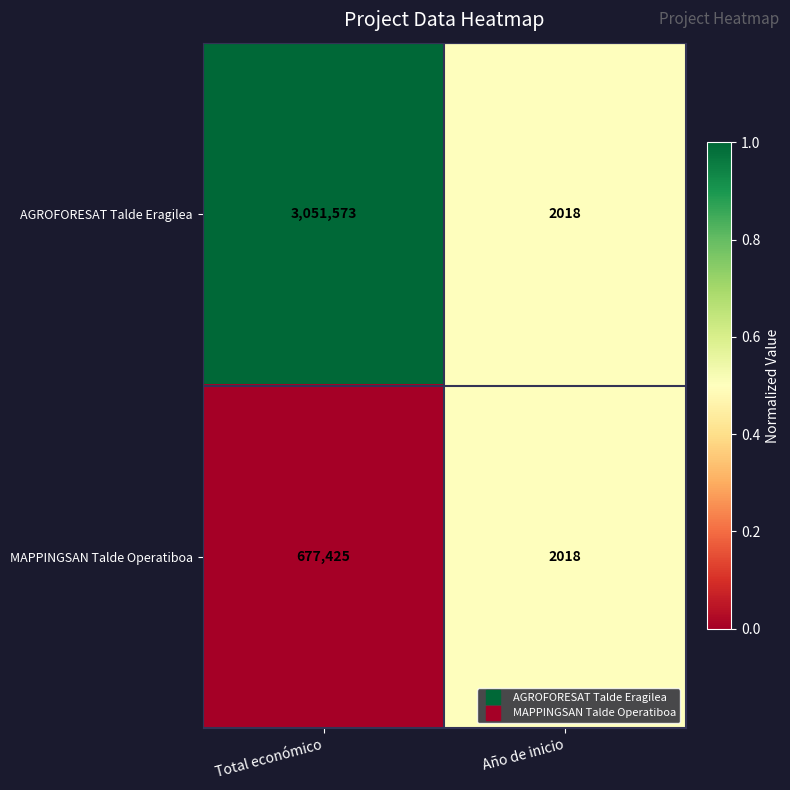

True or false: AGROFORESAT Talde Eragilea has a value of 3051573 at Total económico.

True